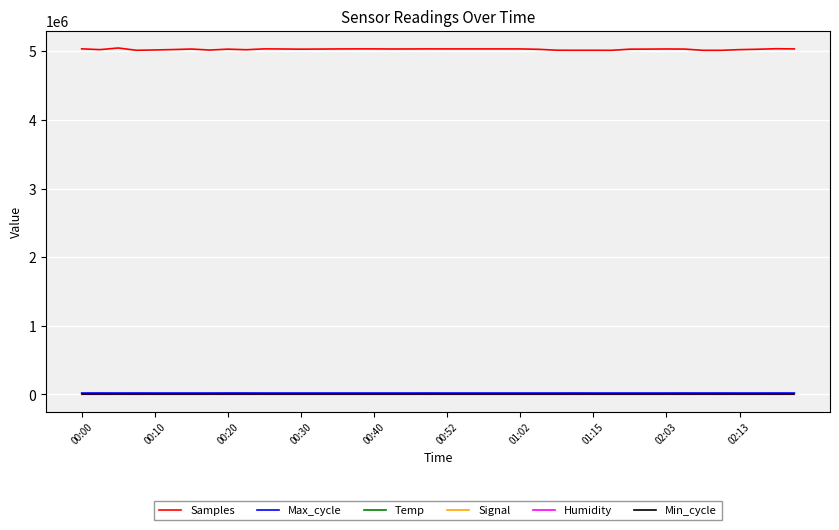

True or false: Min_cycle and Samples cross at least once.

False